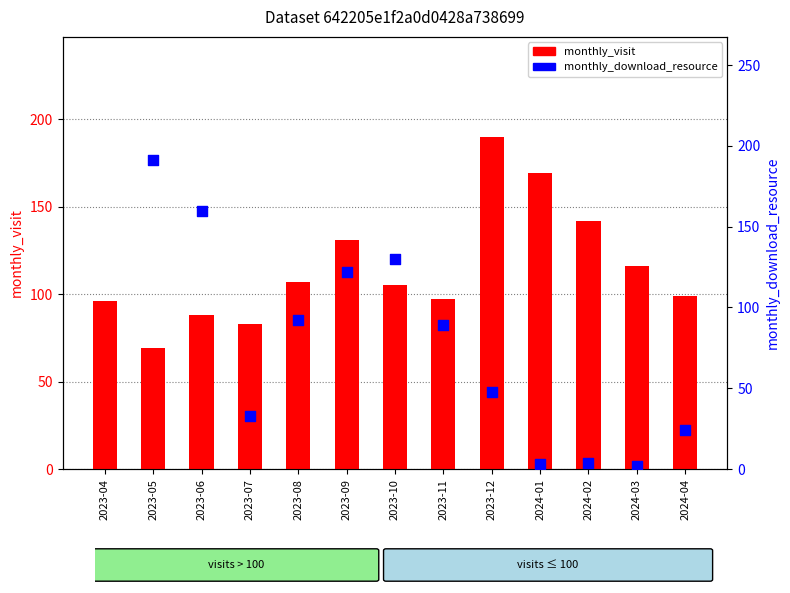

Which series reaches the maximum Y coordinate?

monthly_visit